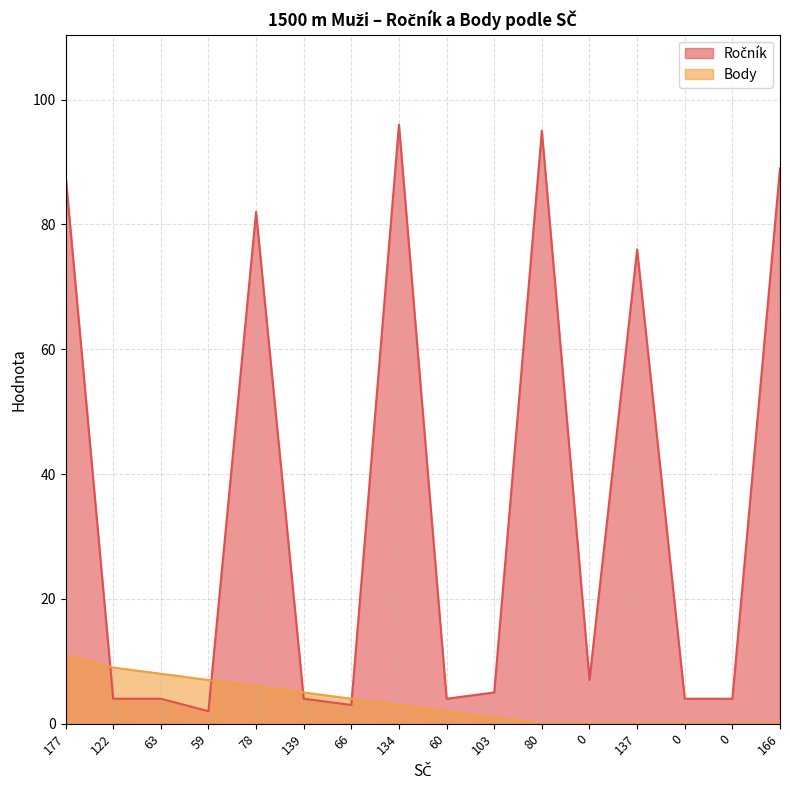

Rank the categories by Ročník value from lowest to highest.

59, 66, 122, 63, 139, 60, 0, 0, 103, 0, 137, 78, 177, 166, 80, 134